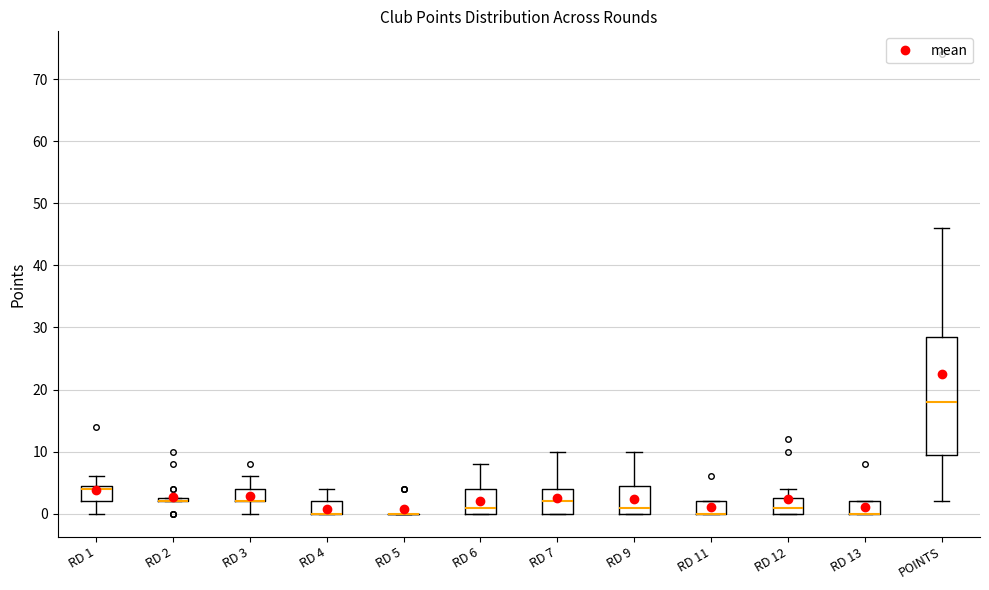

Where does the median line of the box for RD 1 sit on the y-axis? The values are not printed on the chart, so give them approximately, as read against the axis.

4